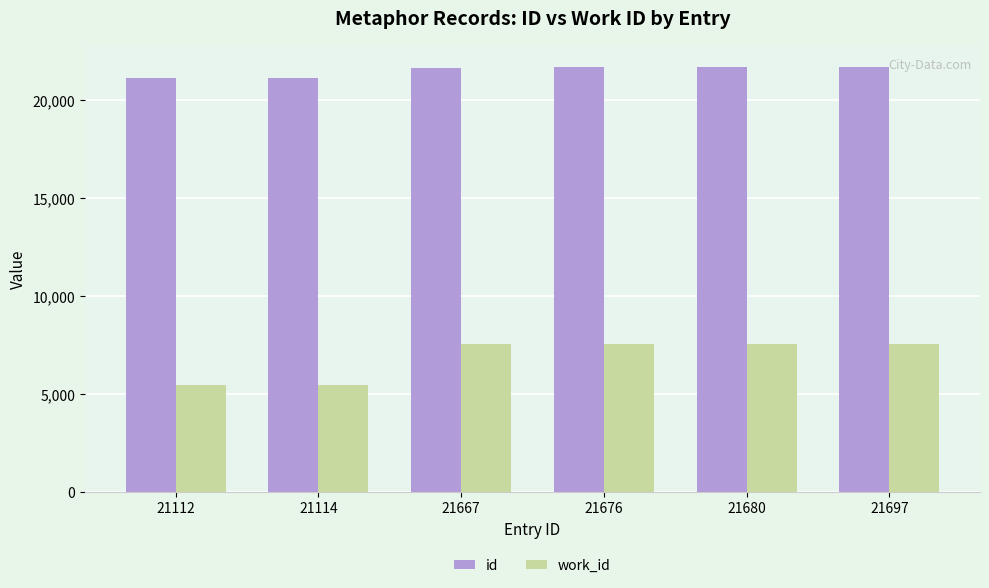

Are the bars horizontal?

No